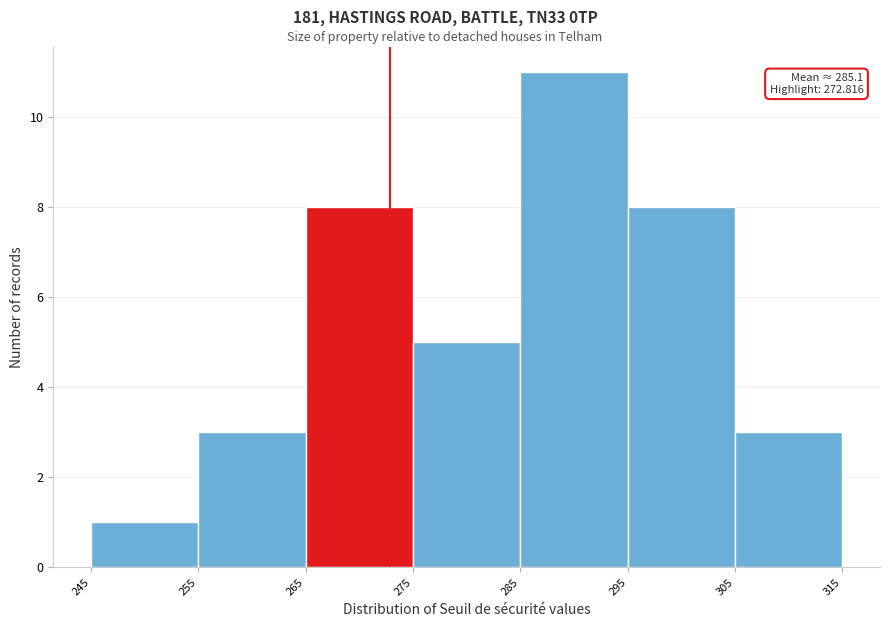

Which range on the x-axis has the tallest bar?

285 to 295